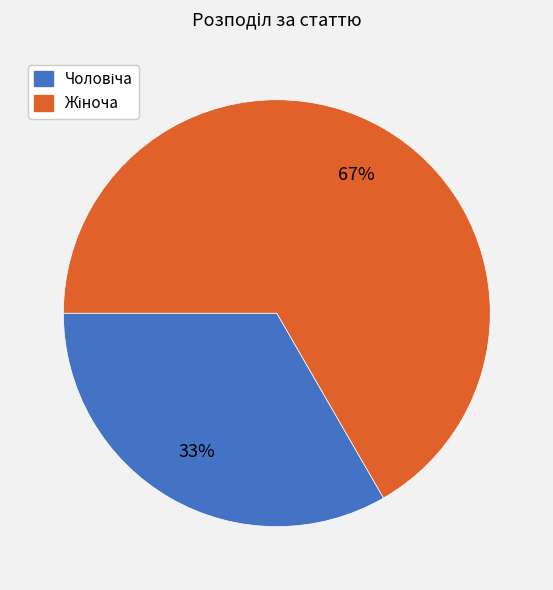

How many slices are in this pie chart?

2